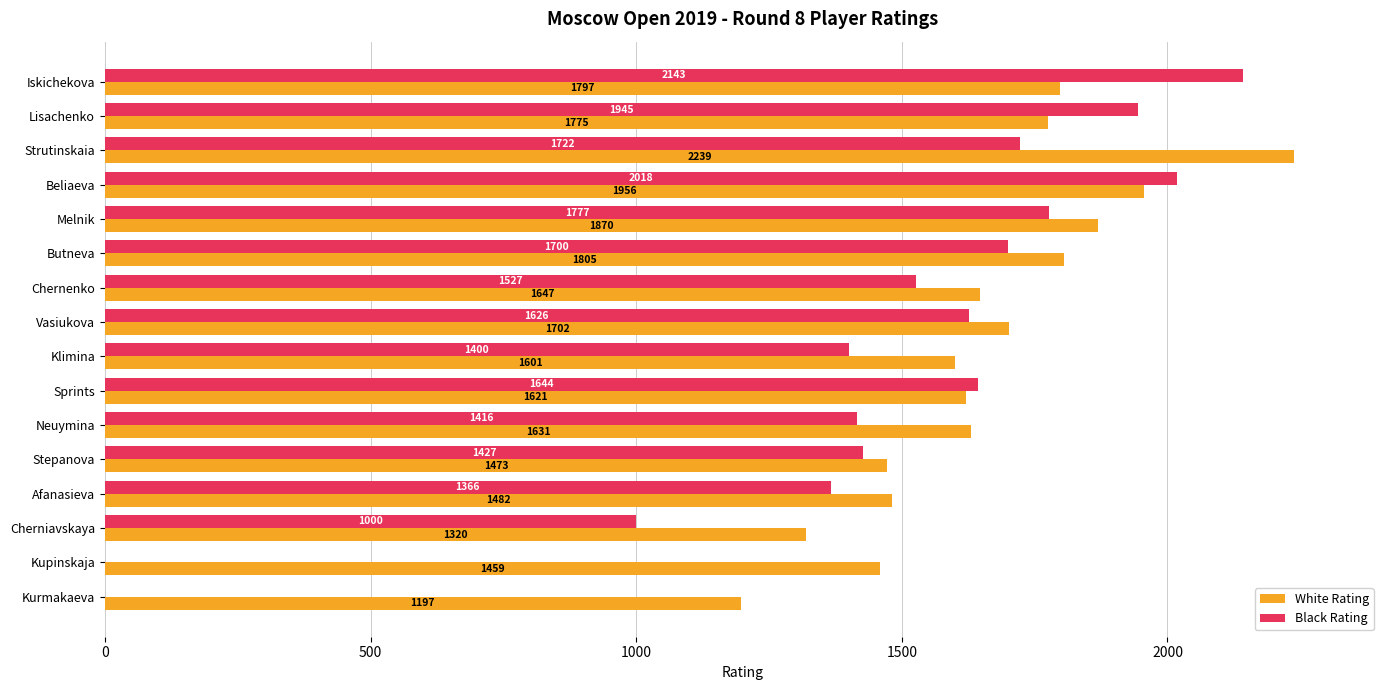

Which series changed the most between Lisachenko and Vasiukova?

Black Rating